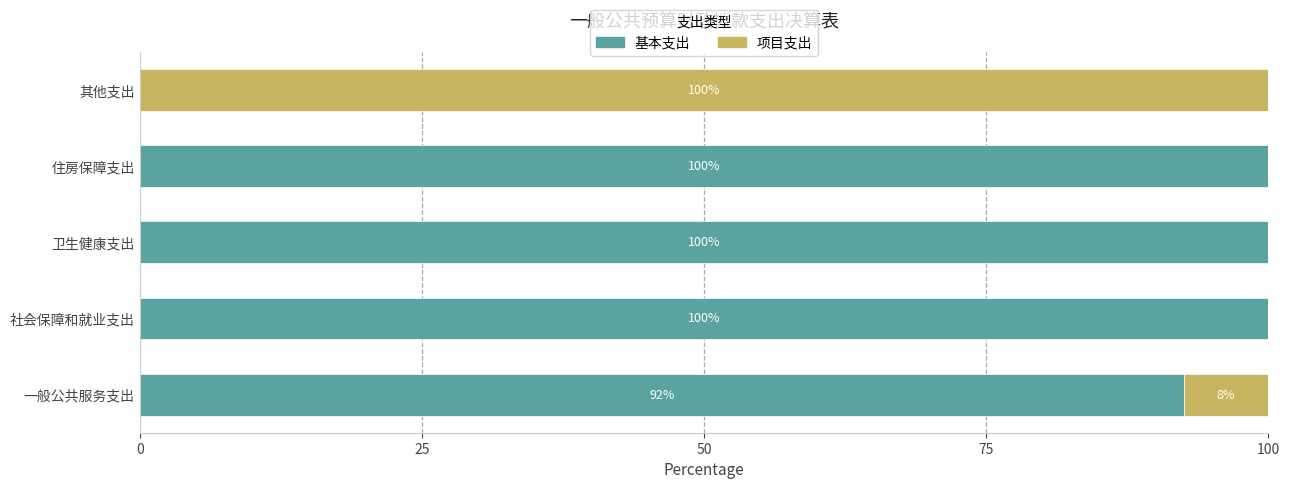

Read the 基本支出 value at 住房保障支出.

100.0